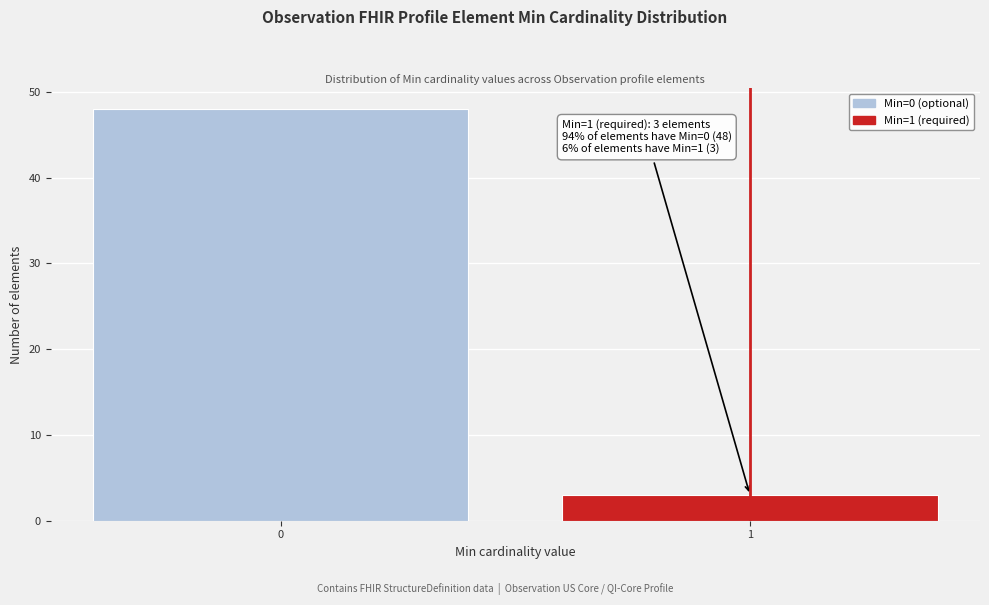

Reading left to right, extract all data points from this chart.

48	3